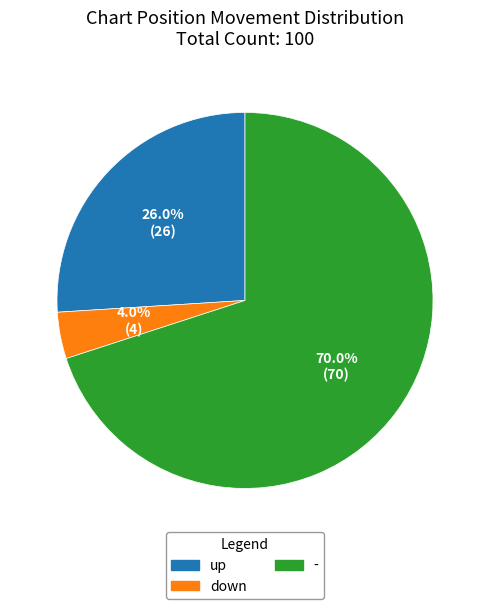

Does up account for over 50% of the chart?

No